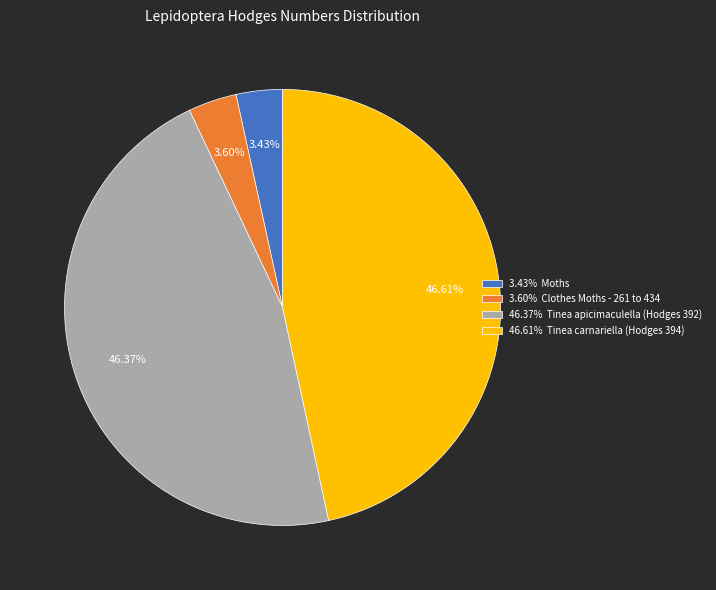

Count the number of slices in the pie.

4